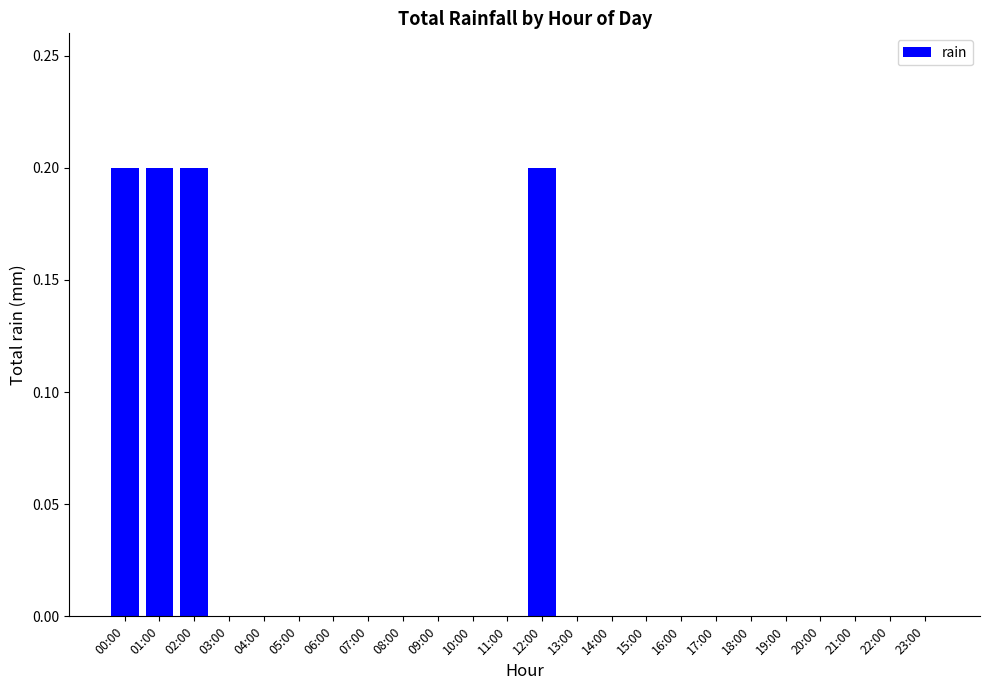

Is it true that the value at 18:00 is 0.0?

True